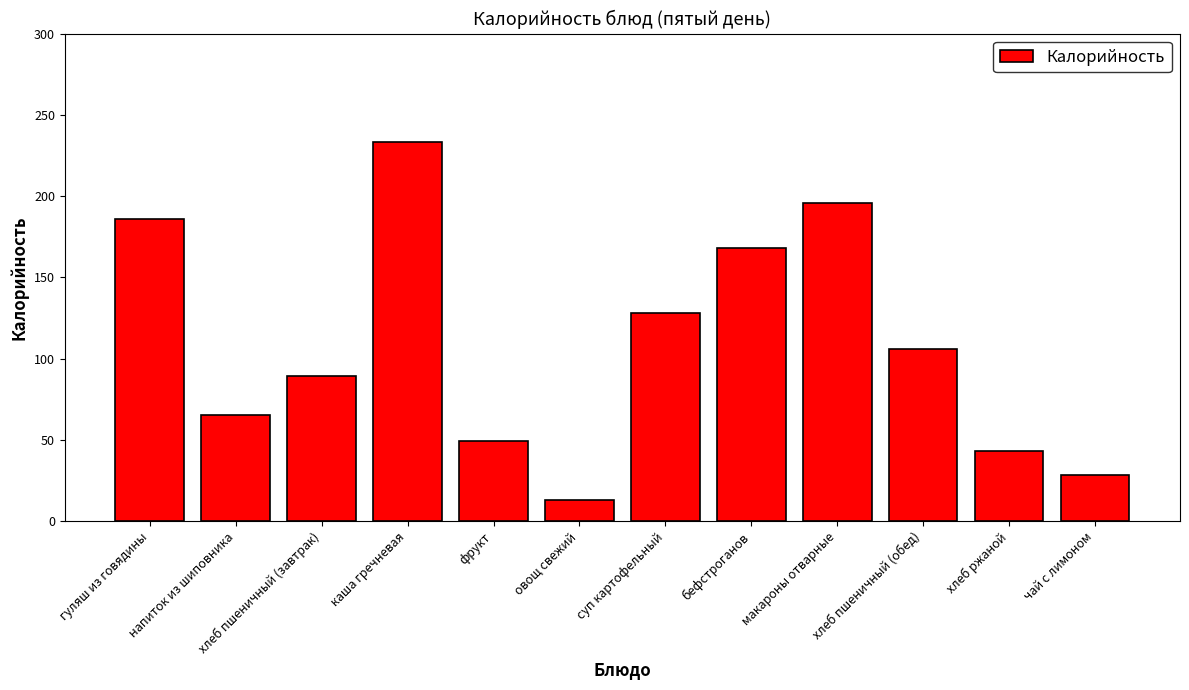

What is the sum of the values at гуляш из говядины and хлеб ржаной?

229